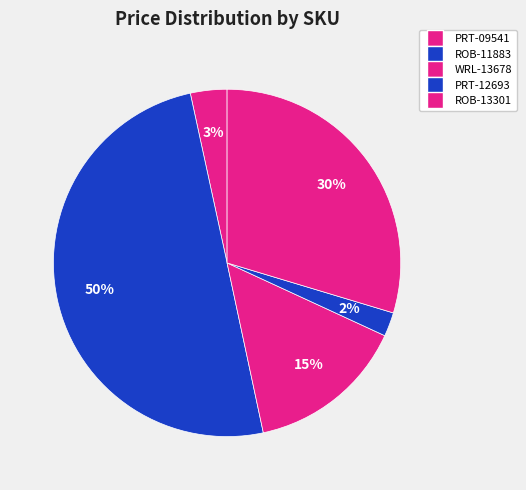

Count the number of slices in the pie.

5